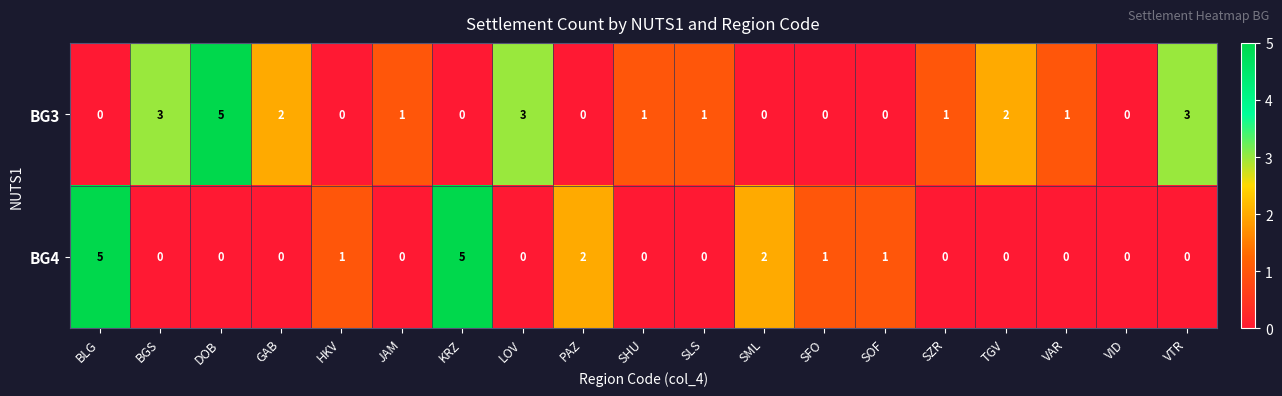

What is the greatest value displayed?

5